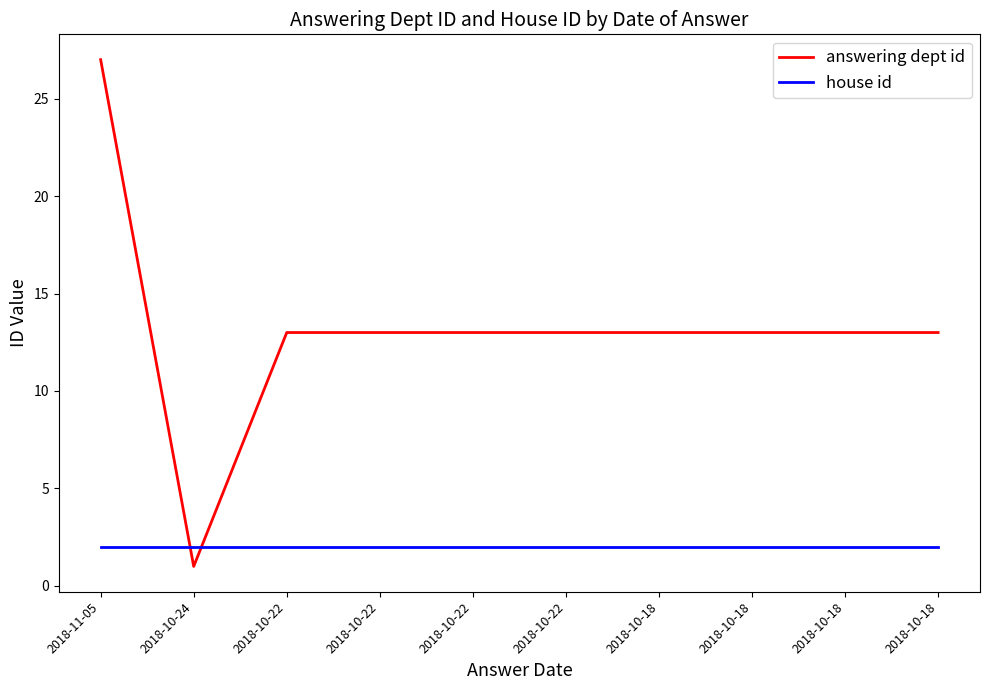

What are all the series names shown in the legend?

answering dept id, house id